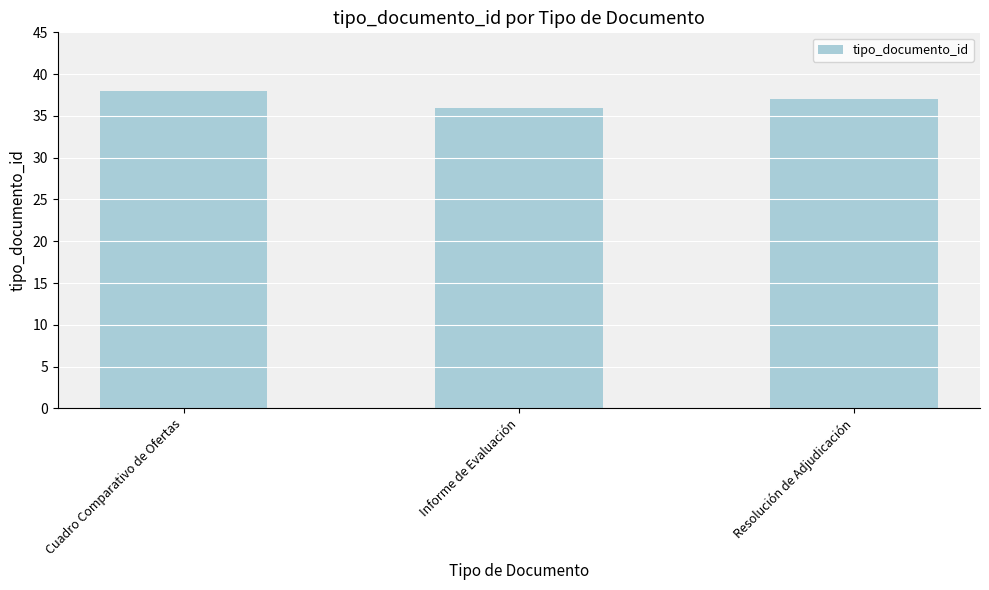

True or false: the data shows 36 at Informe de Evaluación.

True